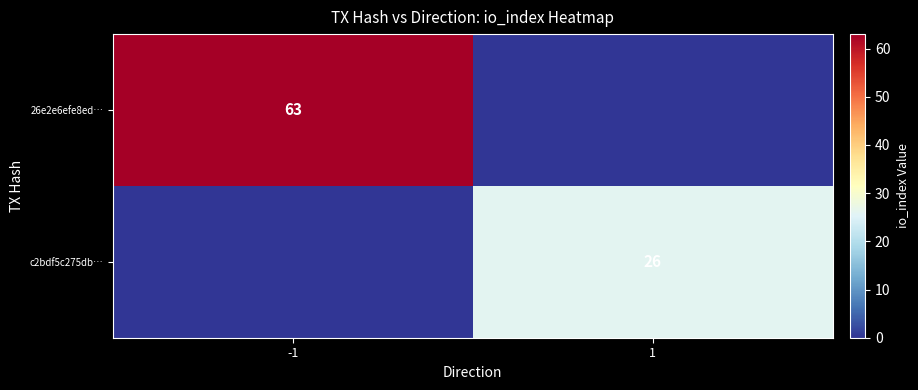

Is it true that 26e2e6efe8ed… equals 63 at -1?

True